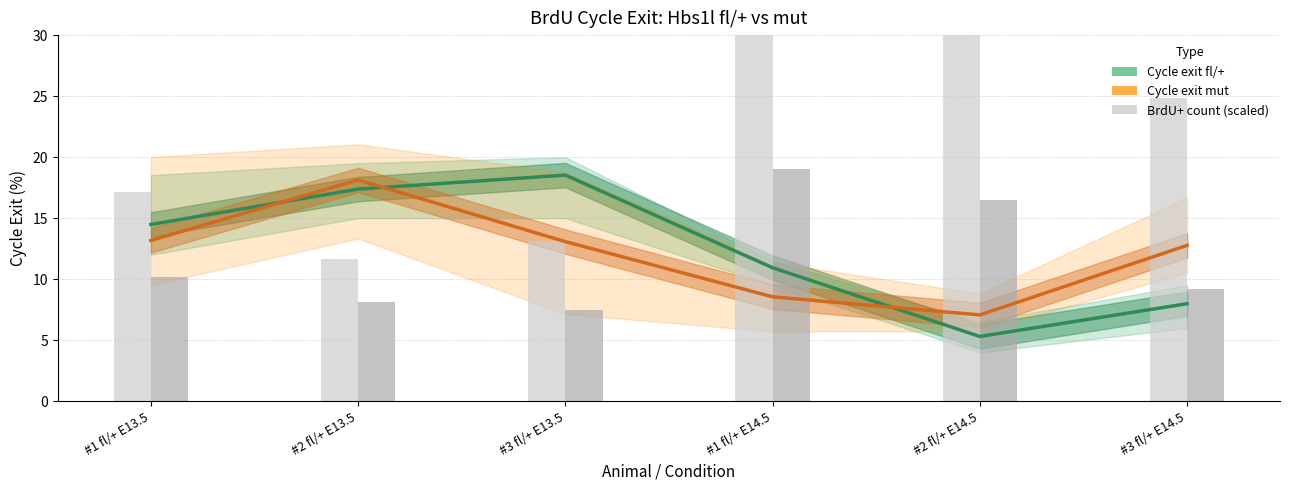

How many groups of bars are there?

6